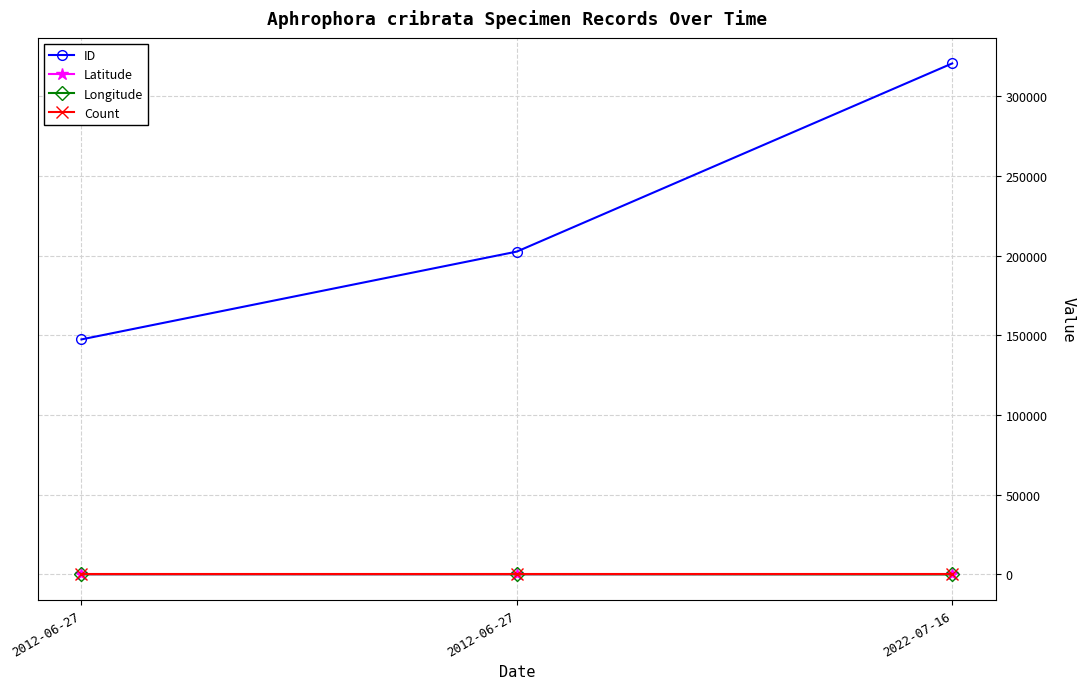

What is the highest value of the Count series?

1.0